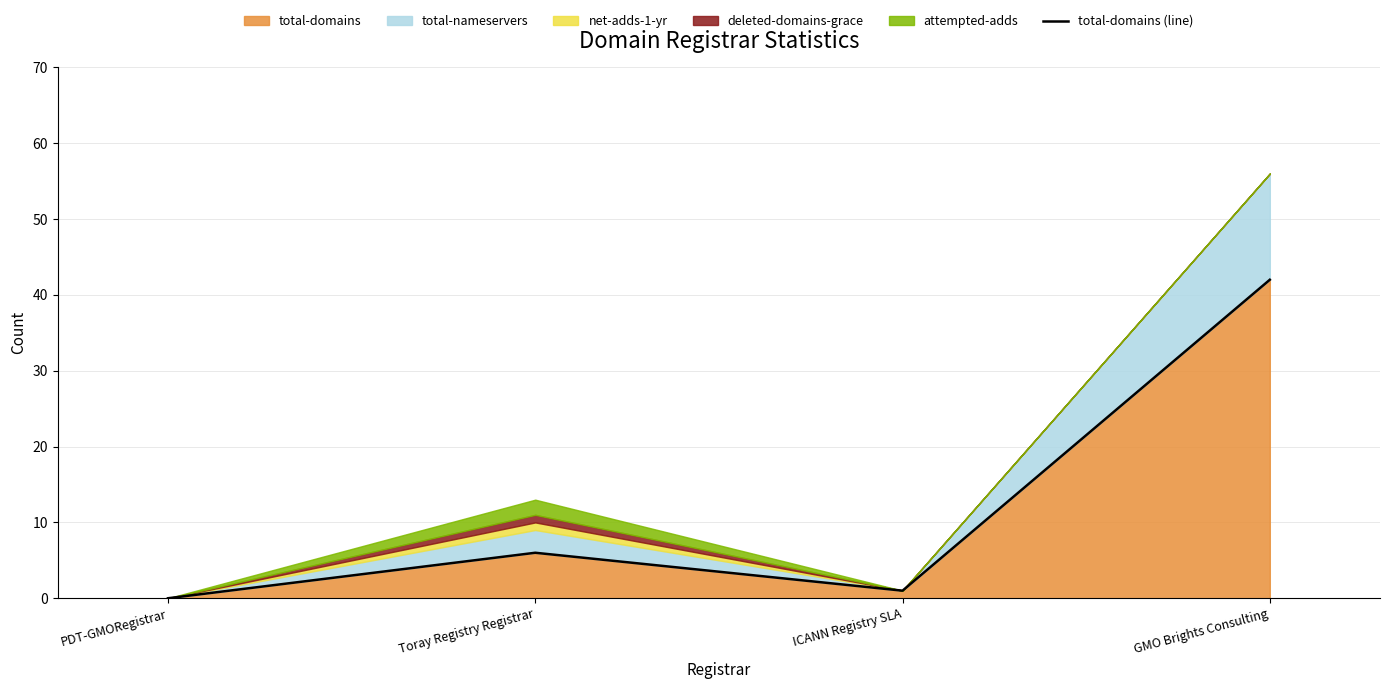

Reading left to right, extract all data points from this chart.

PDT-GMORegistrar=0	Toray Registry Registrar=6	ICANN Registry SLA=1	GMO Brights Consulting=42